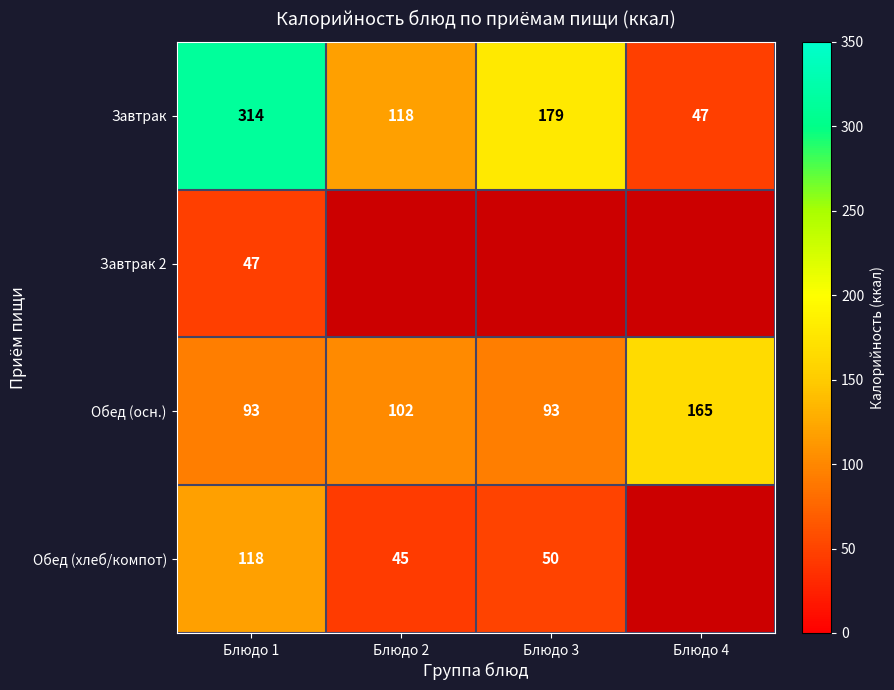

The value of Обед (осн.) at Блюдо 4 is 165. True or false?

True